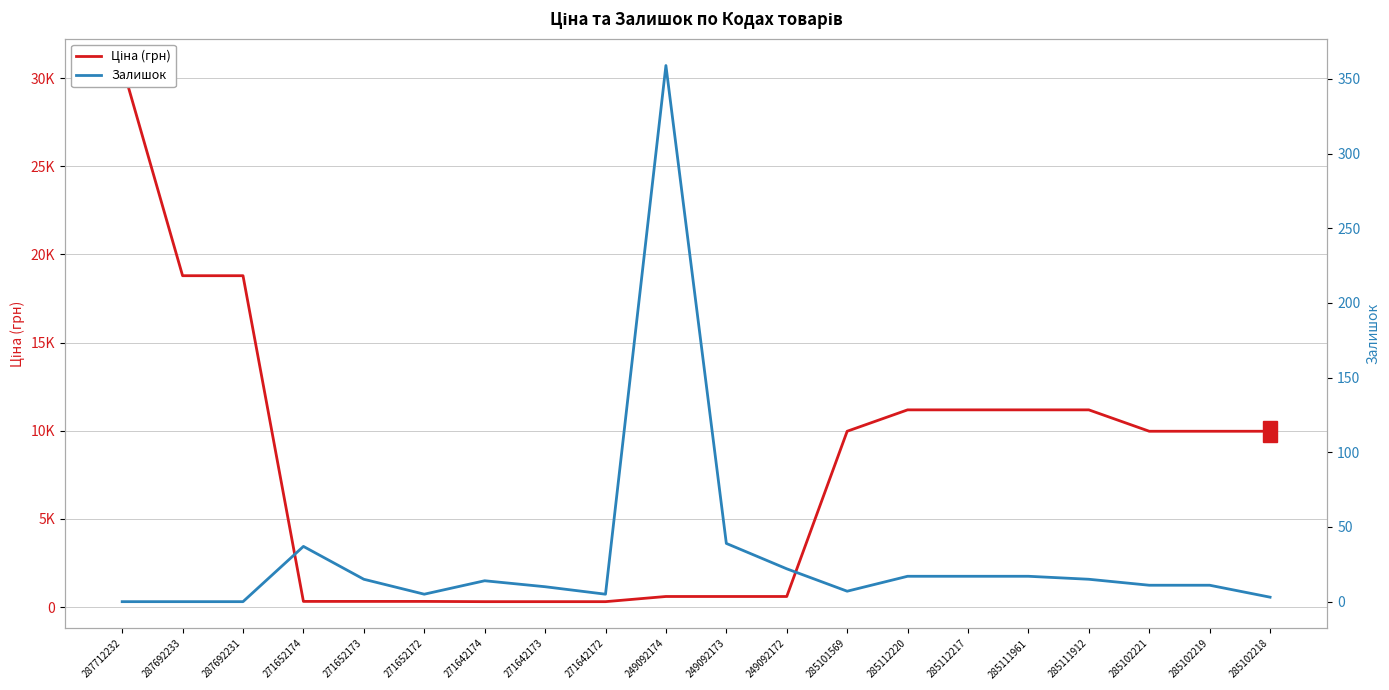

At which category is the sum across all series the highest?

287712232